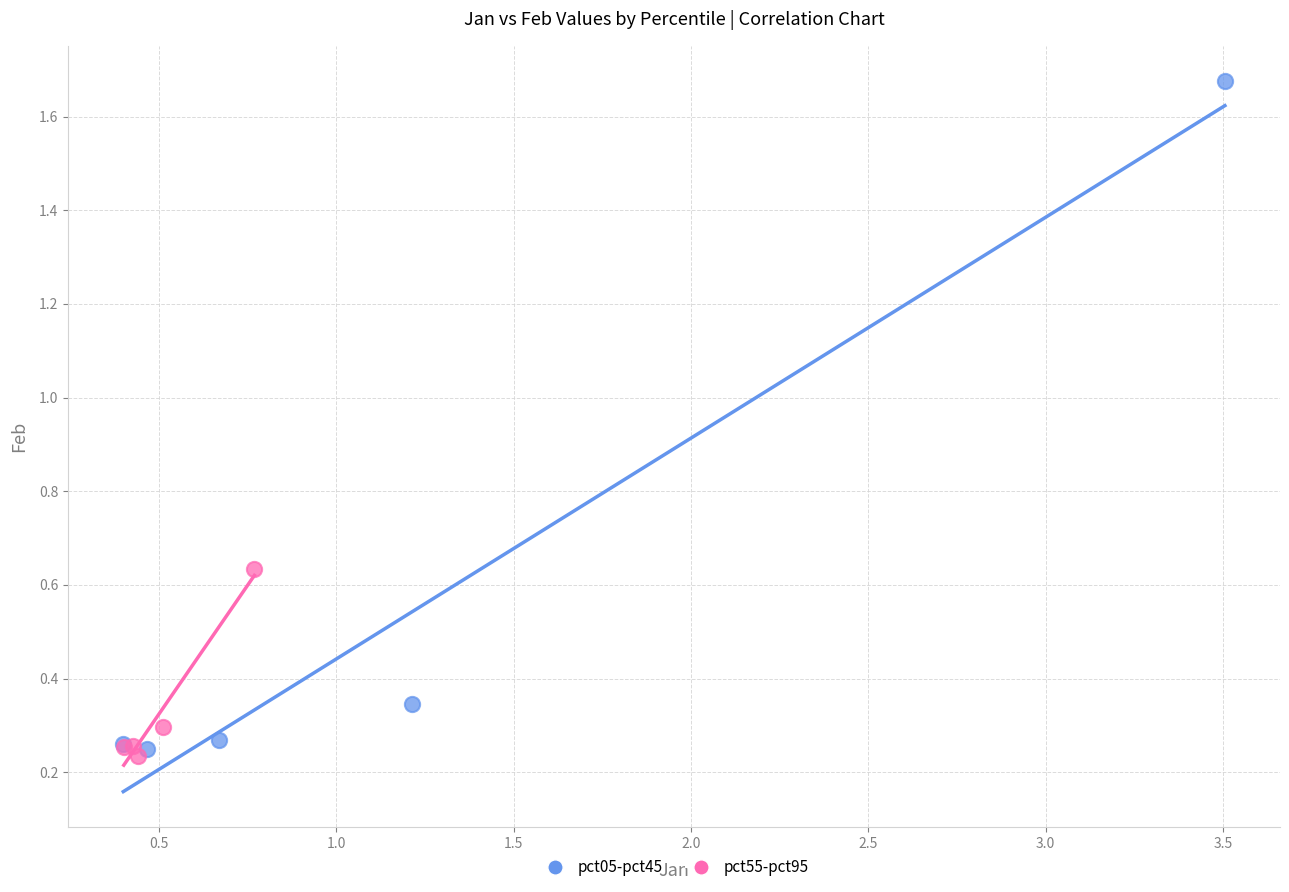

Which series has the largest Y range (max minus min)?

pct05-pct45